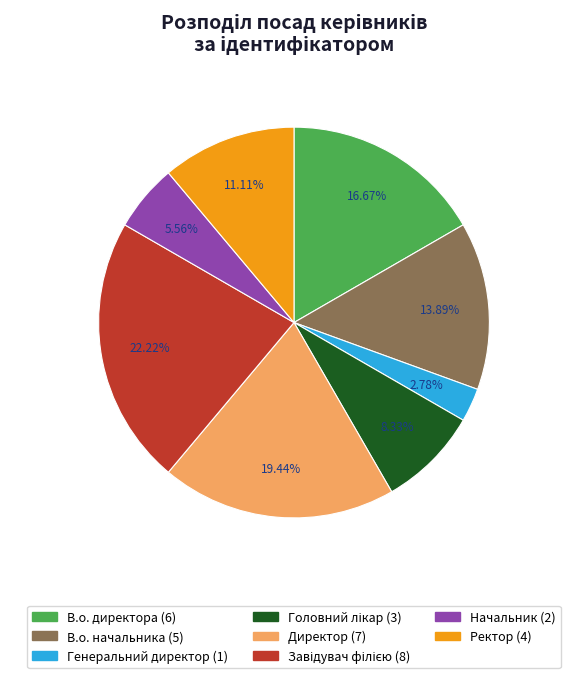

To the nearest percent, what portion does В.о. директора represent?

17%